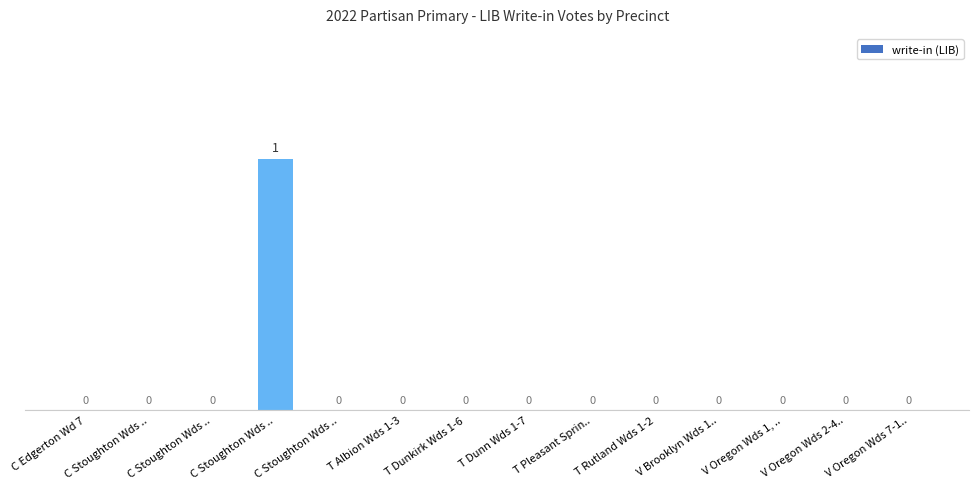

How many values are above zero?

1